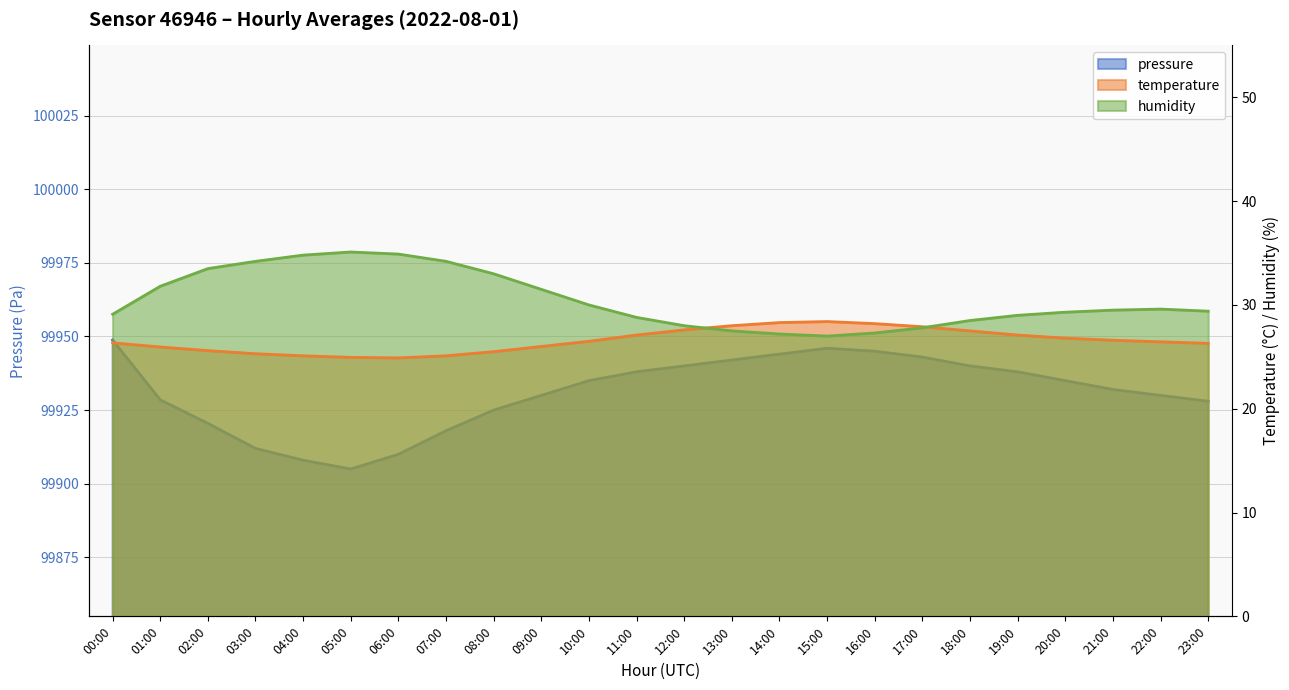

Which series has the largest total across all categories?

pressure